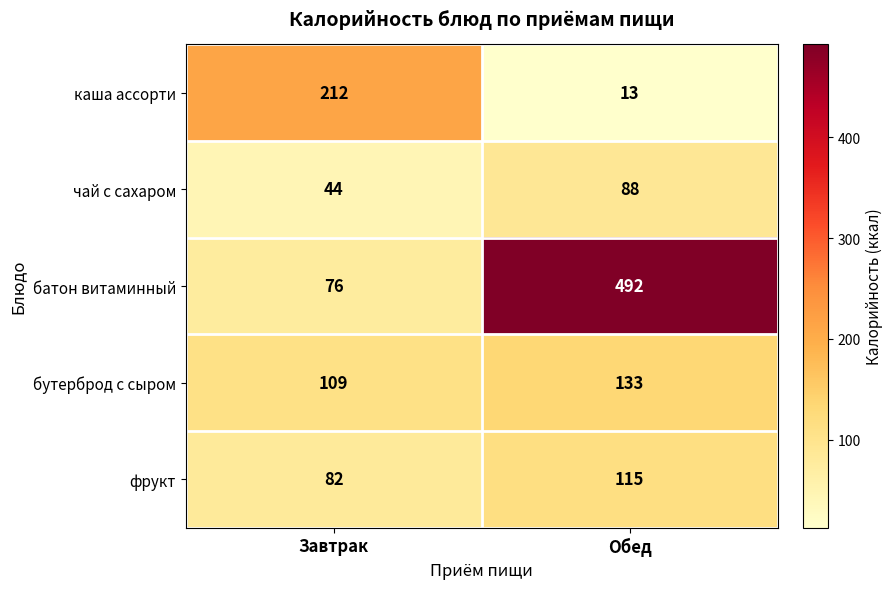

At Обед, list the series in order from smallest to largest.

каша ассорти, чай с сахаром, фрукт, бутерброд с сыром, батон витаминный